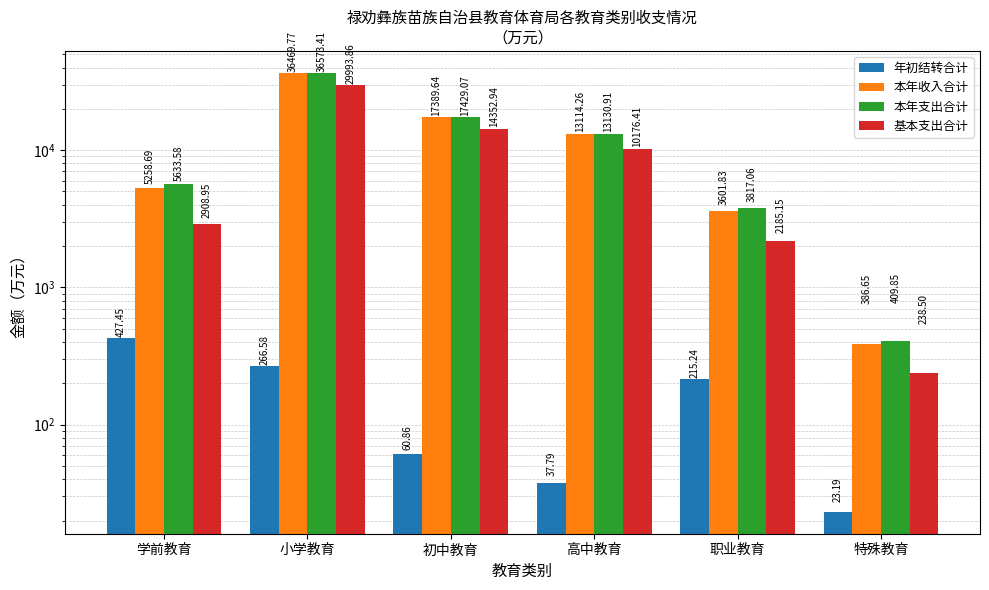

How many values in the 基本支出合计 series are below 10176?

3